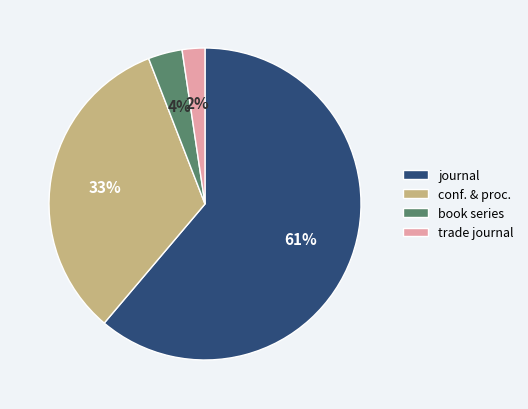

Is it true that conf. & proc. is 33% of the pie?

True